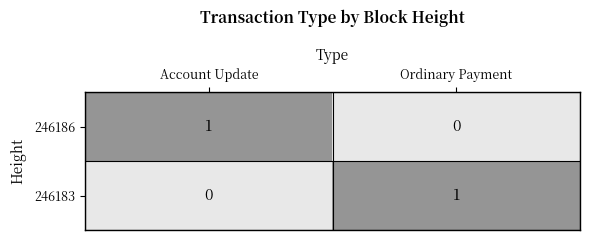

Which category has the lowest value in the 246183 series?

Account Update